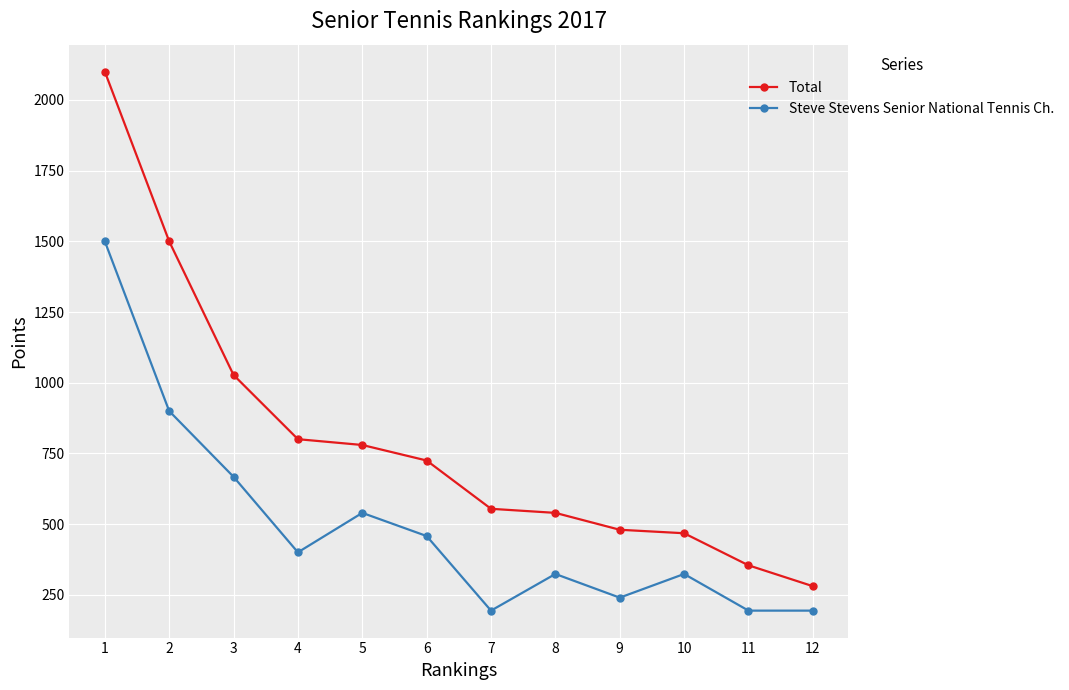

What is the difference between the Total values at 8 and 2?

960.0